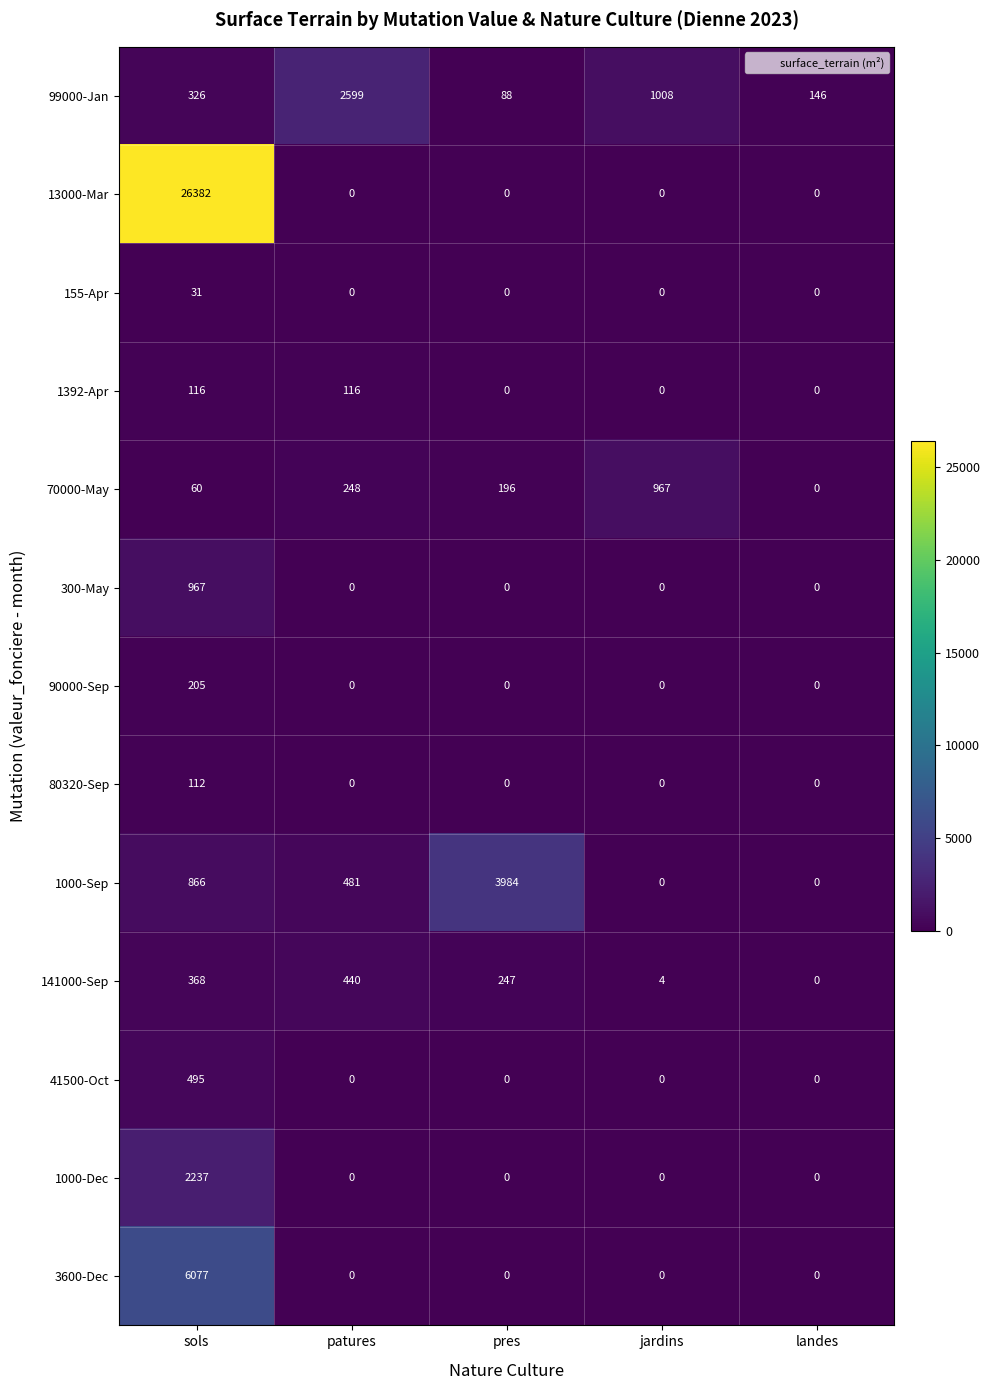

What is the total value across all series at landes?

146